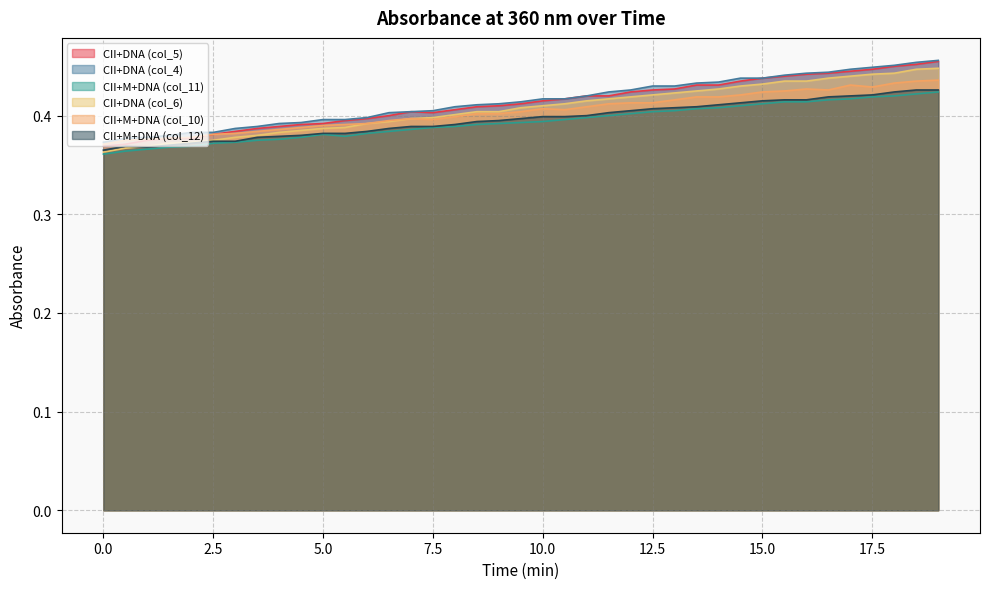

True or false: CII+DNA (col_5) has a value of 0.1 at 1.

False